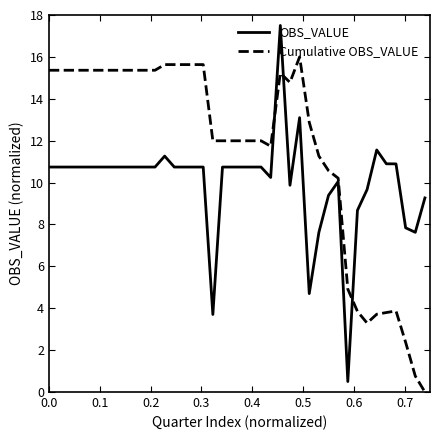

Which series has the largest range (max minus min)?

OBS_VALUE